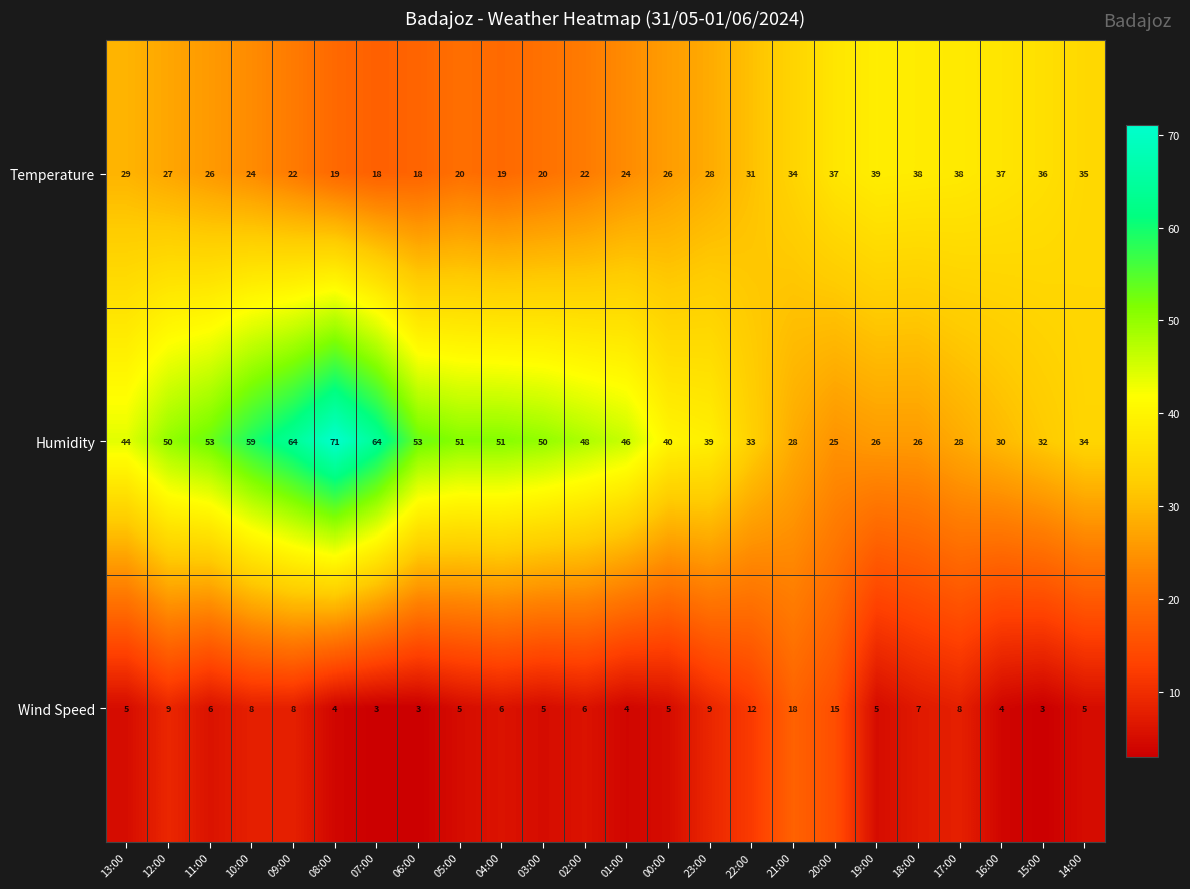

At 10:00, list the series in order from smallest to largest.

Wind Speed, Temperature, Humidity